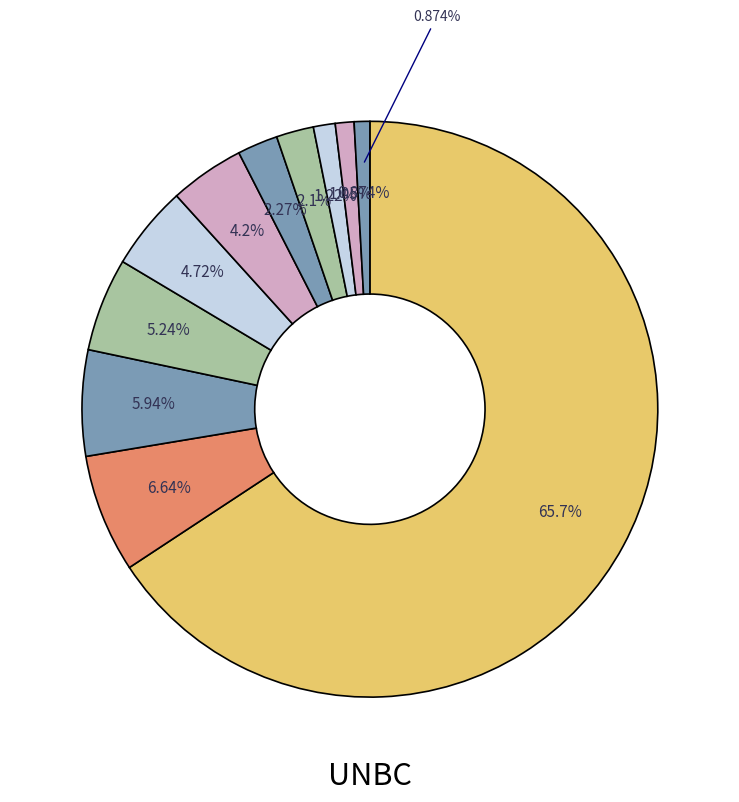

Combined, do 2019-01 and 2020-01 account for over 50%?

No